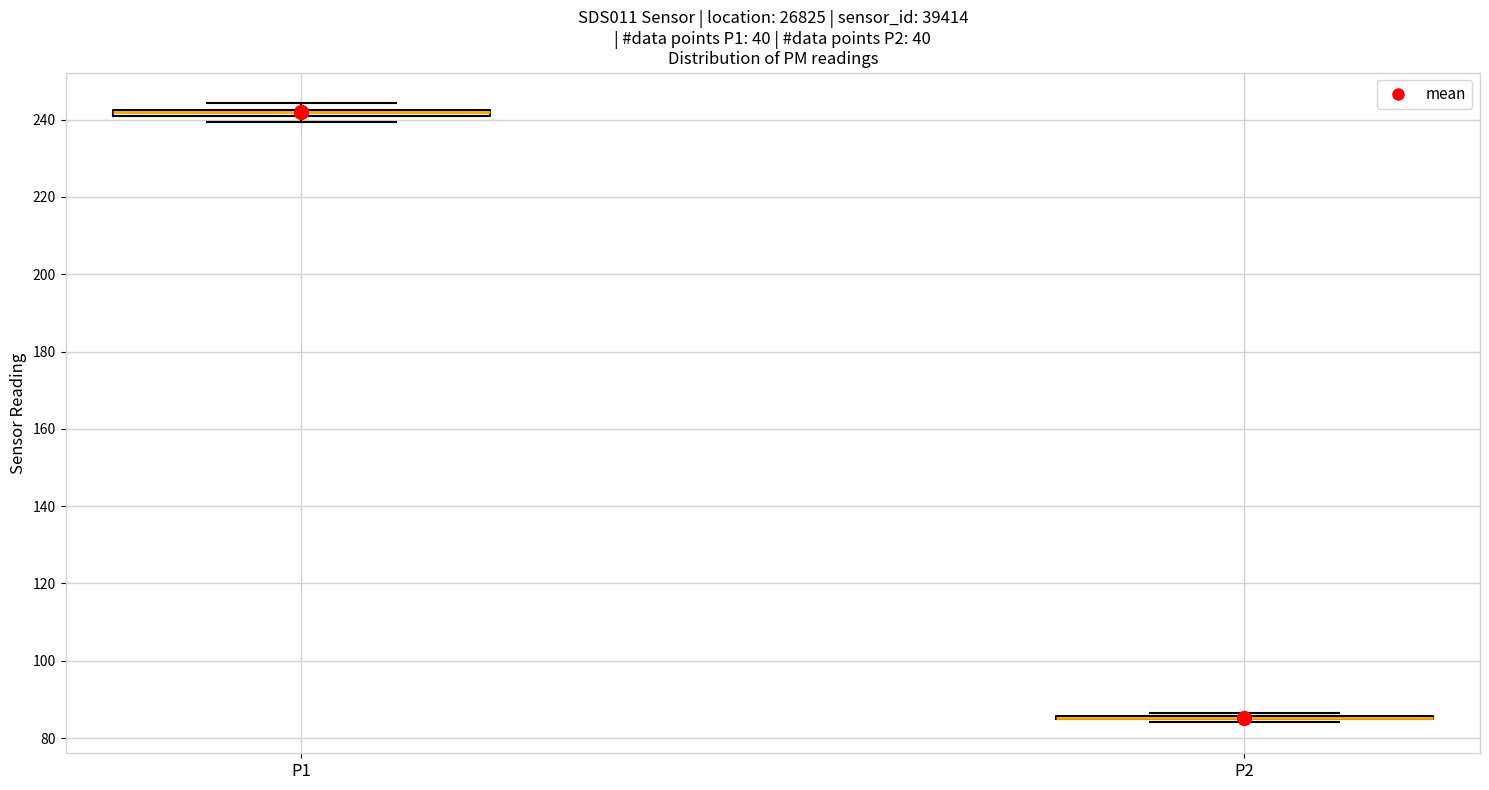

Where is the upper edge of the box for P1 on the y-axis? The values are not printed on the chart, so give them approximately, as read against the axis.

242